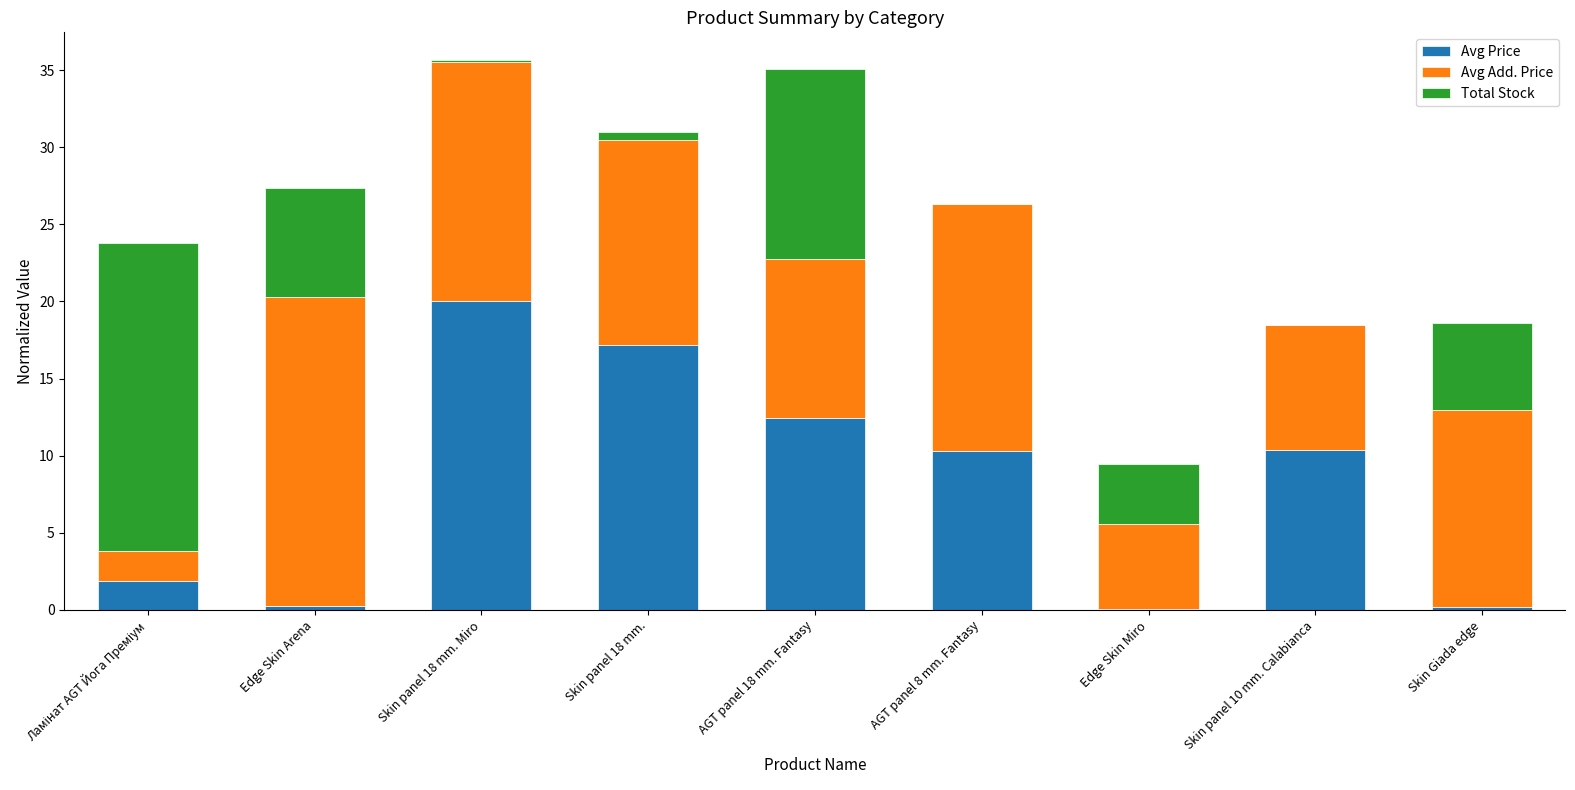

What is the total value across all series at AGT panel 8 mm. Fantasy?

26.3